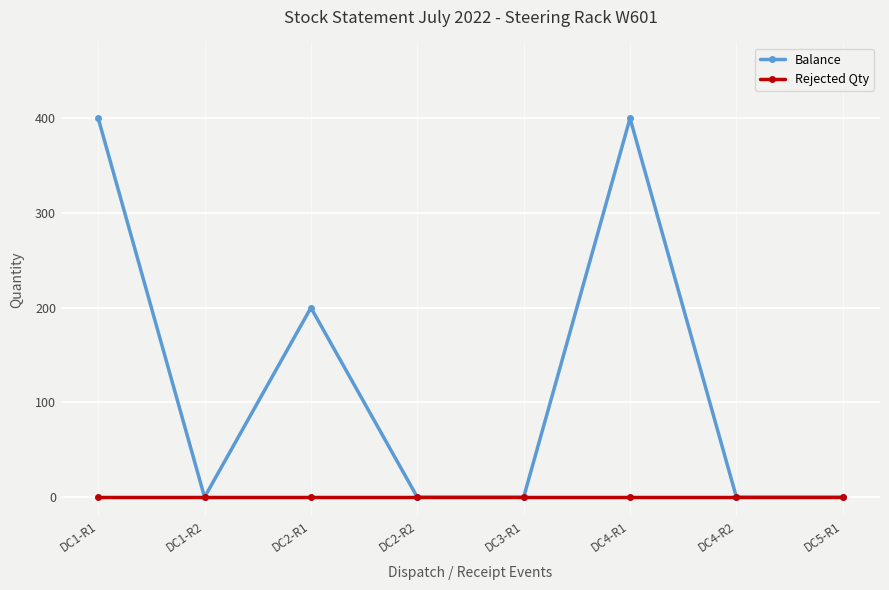

What is the label of the 2nd point from the left?

DC1-R2